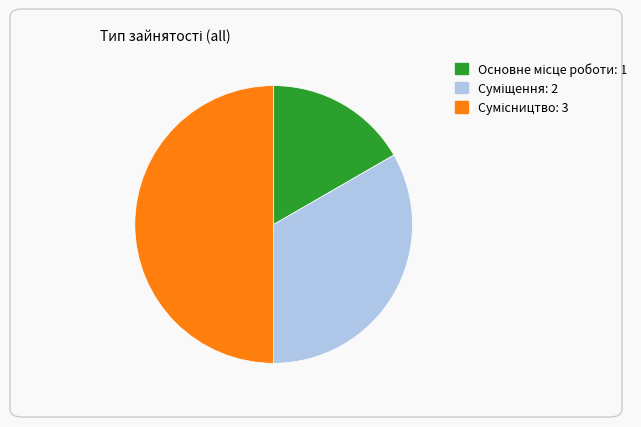

How many slices are in this pie chart?

3